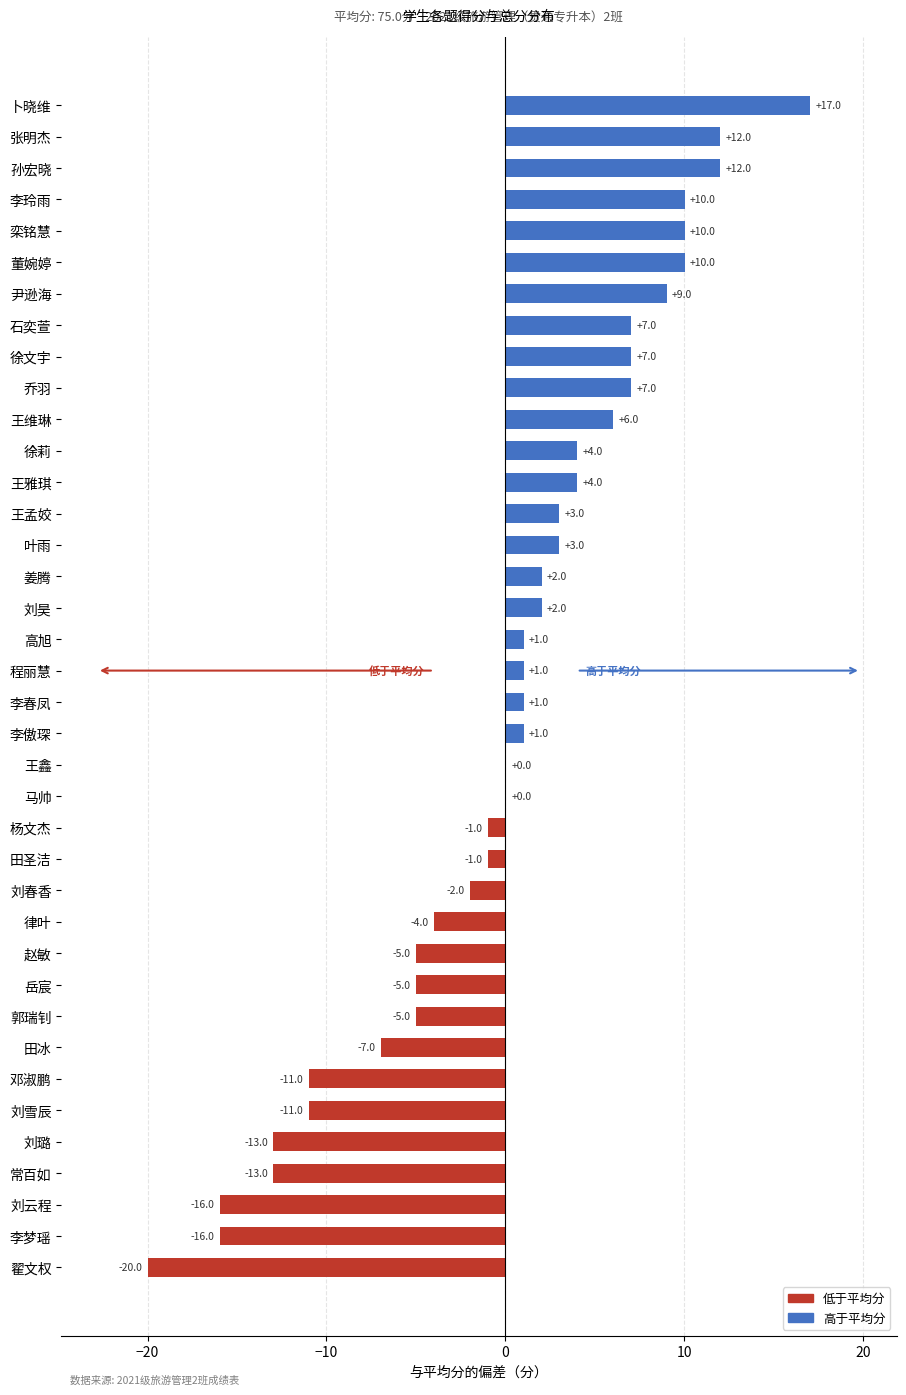

Does the chart contain stacked bars?

No